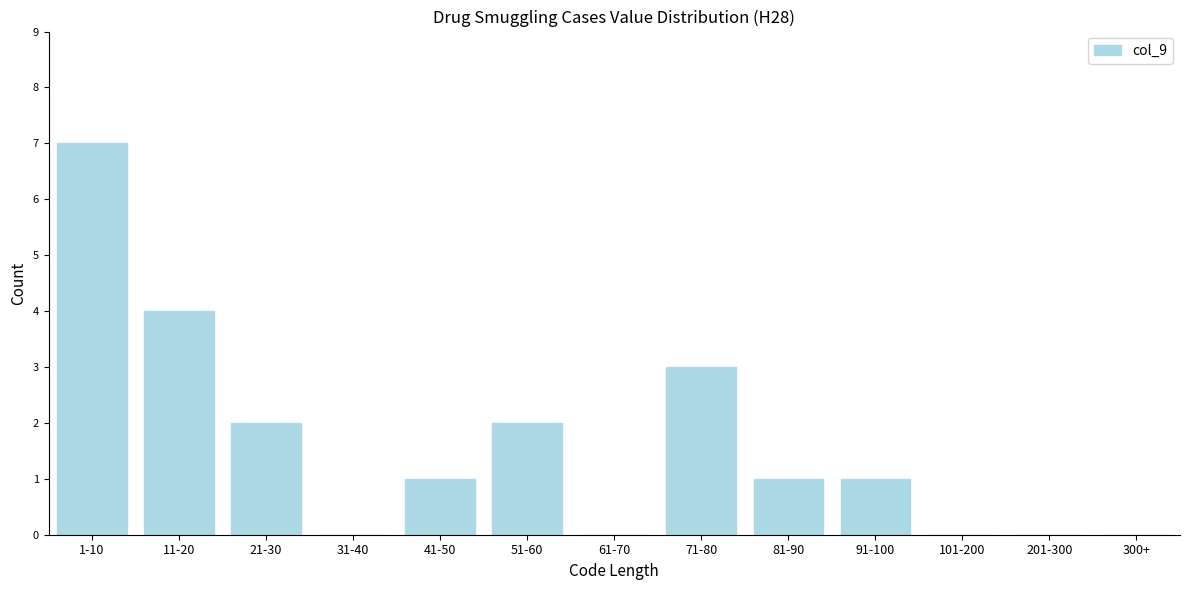

Reading left to right, list all the values displayed in this chart.

1-10=7	11-20=4	21-30=2	31-40=0	41-50=1	51-60=2	61-70=0	71-80=3	81-90=1	91-100=1	101-200=0	201-300=0	300+=0